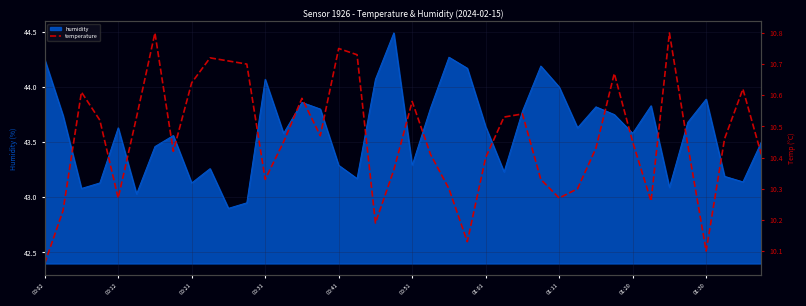

What is the highest value of the humidity series?

44.5